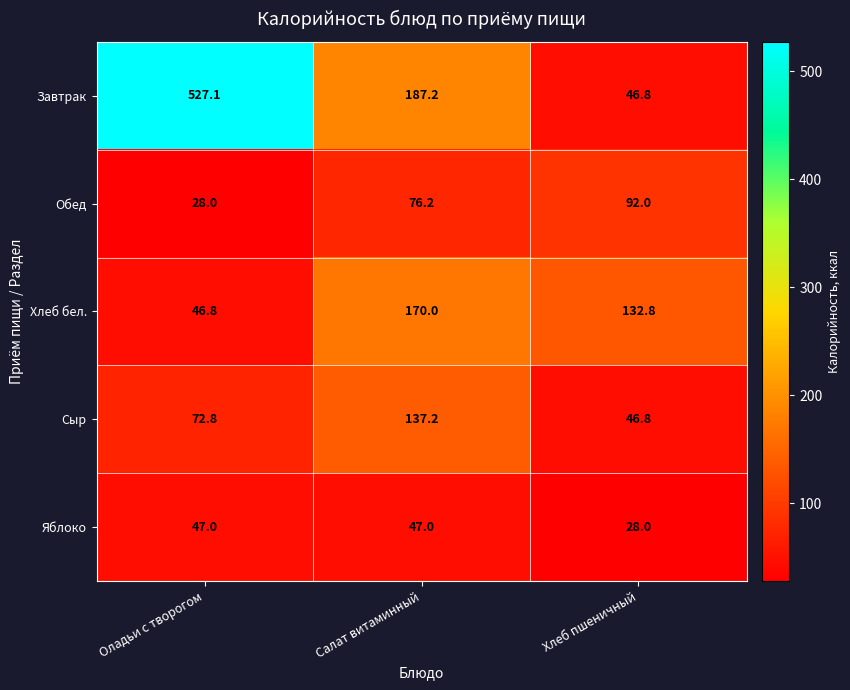

At which label does Обед first exceed 76?

Салат витаминный